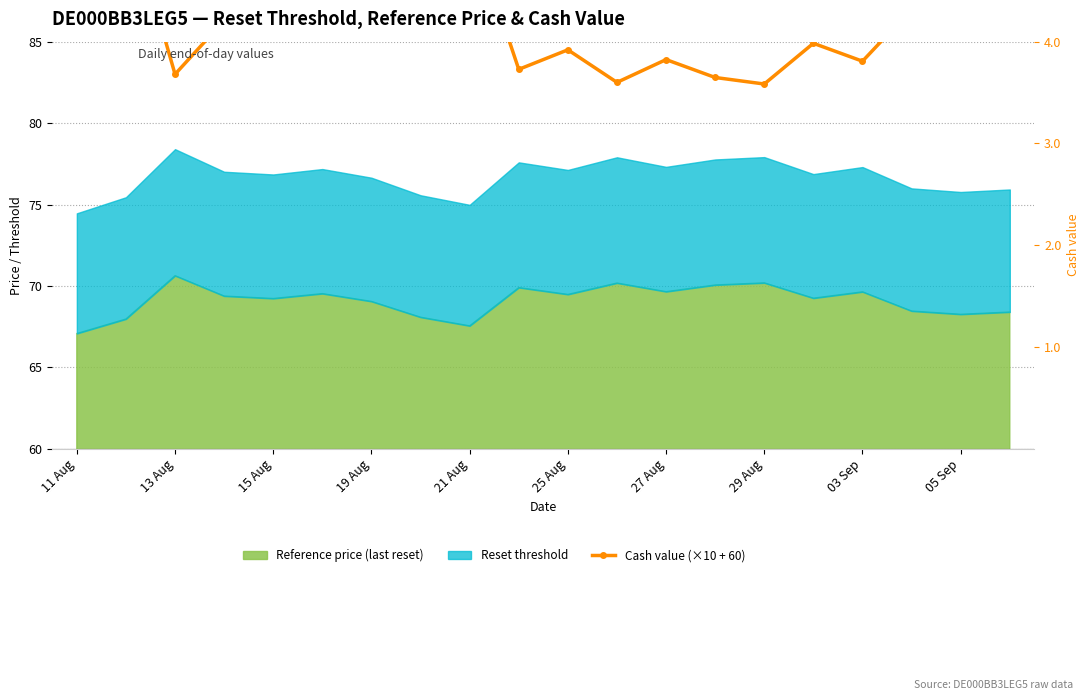

True or false: the data shows 52.5 at 03 Sep.

False